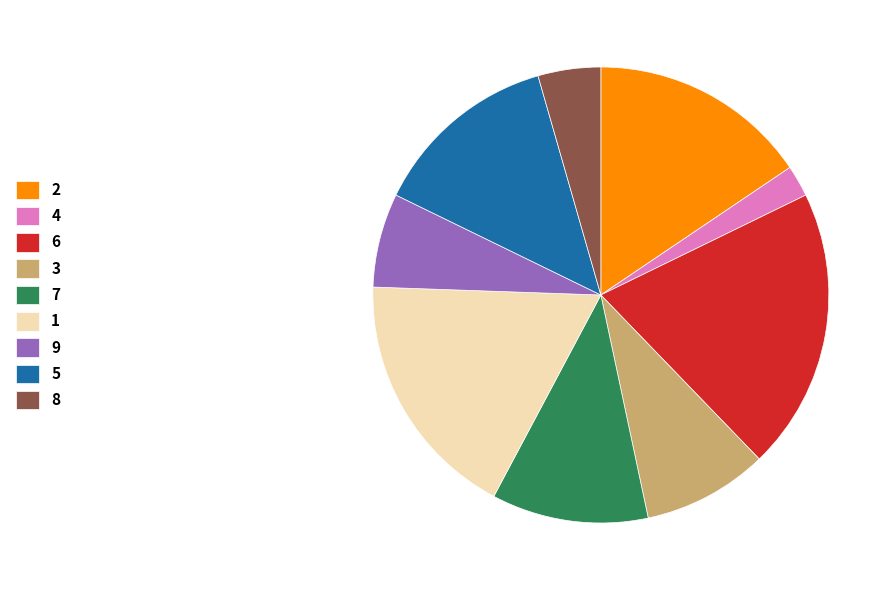

Approximately how many times larger is the value at 5 compared to 6?

0.7